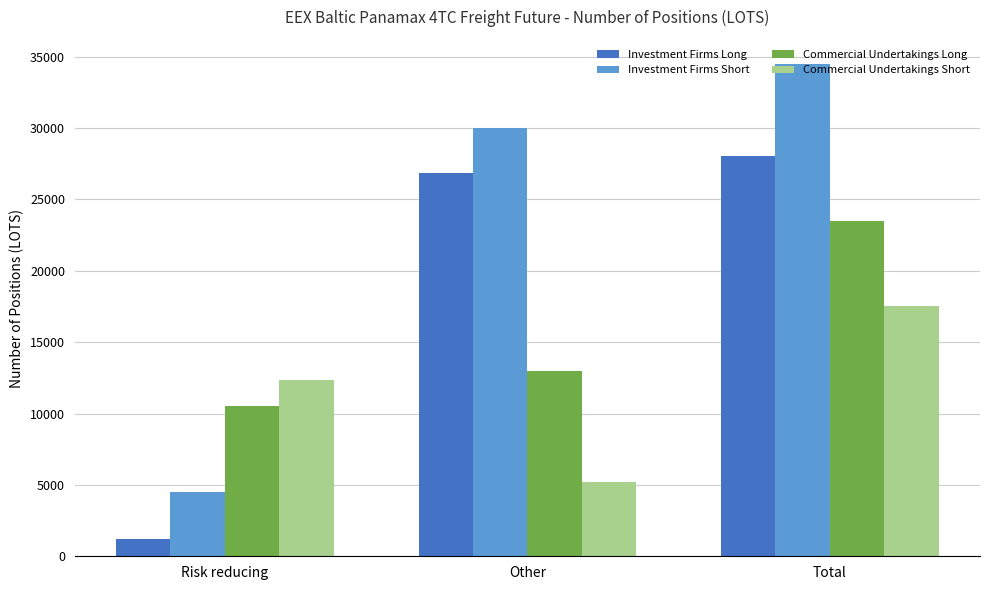

Are the bars horizontal?

No